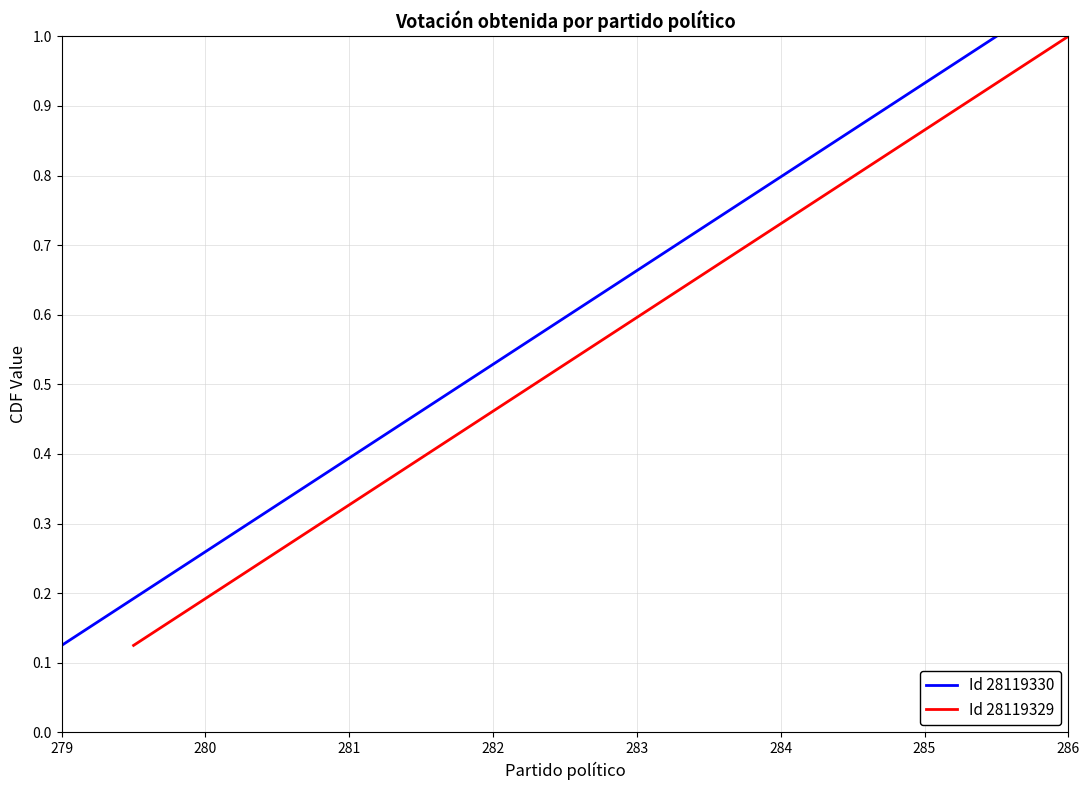

What is the highest value of the Id 28119329 series?

1.0